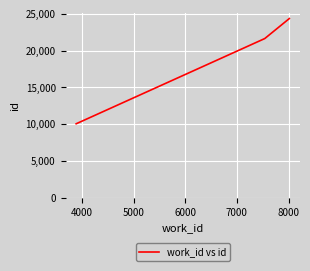

What is the smallest value displayed?

10066